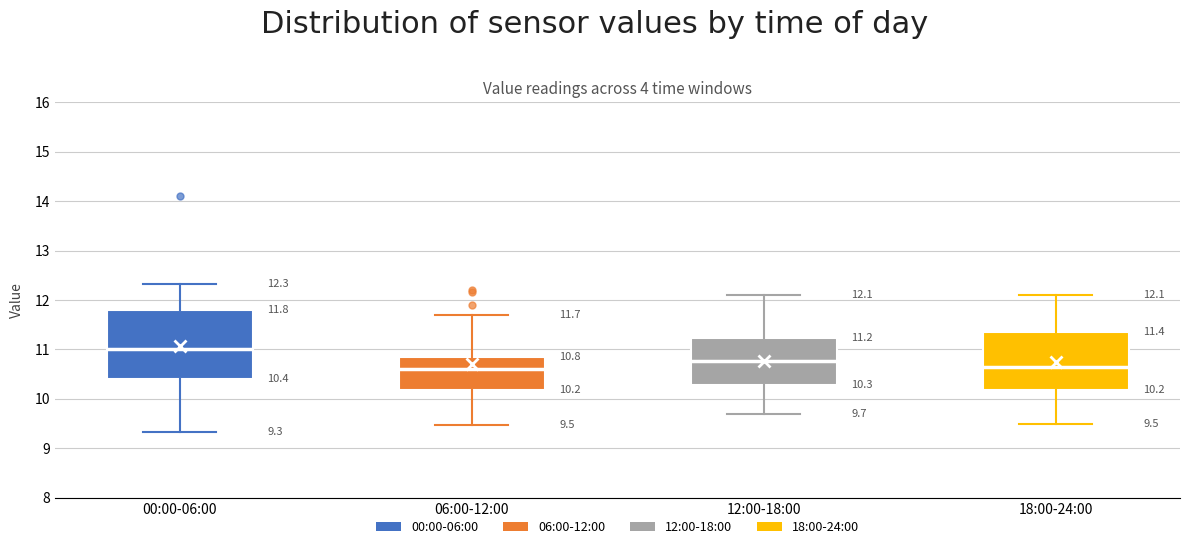

Which box is the tallest, from its lower edge to its upper edge?

00:00-06:00